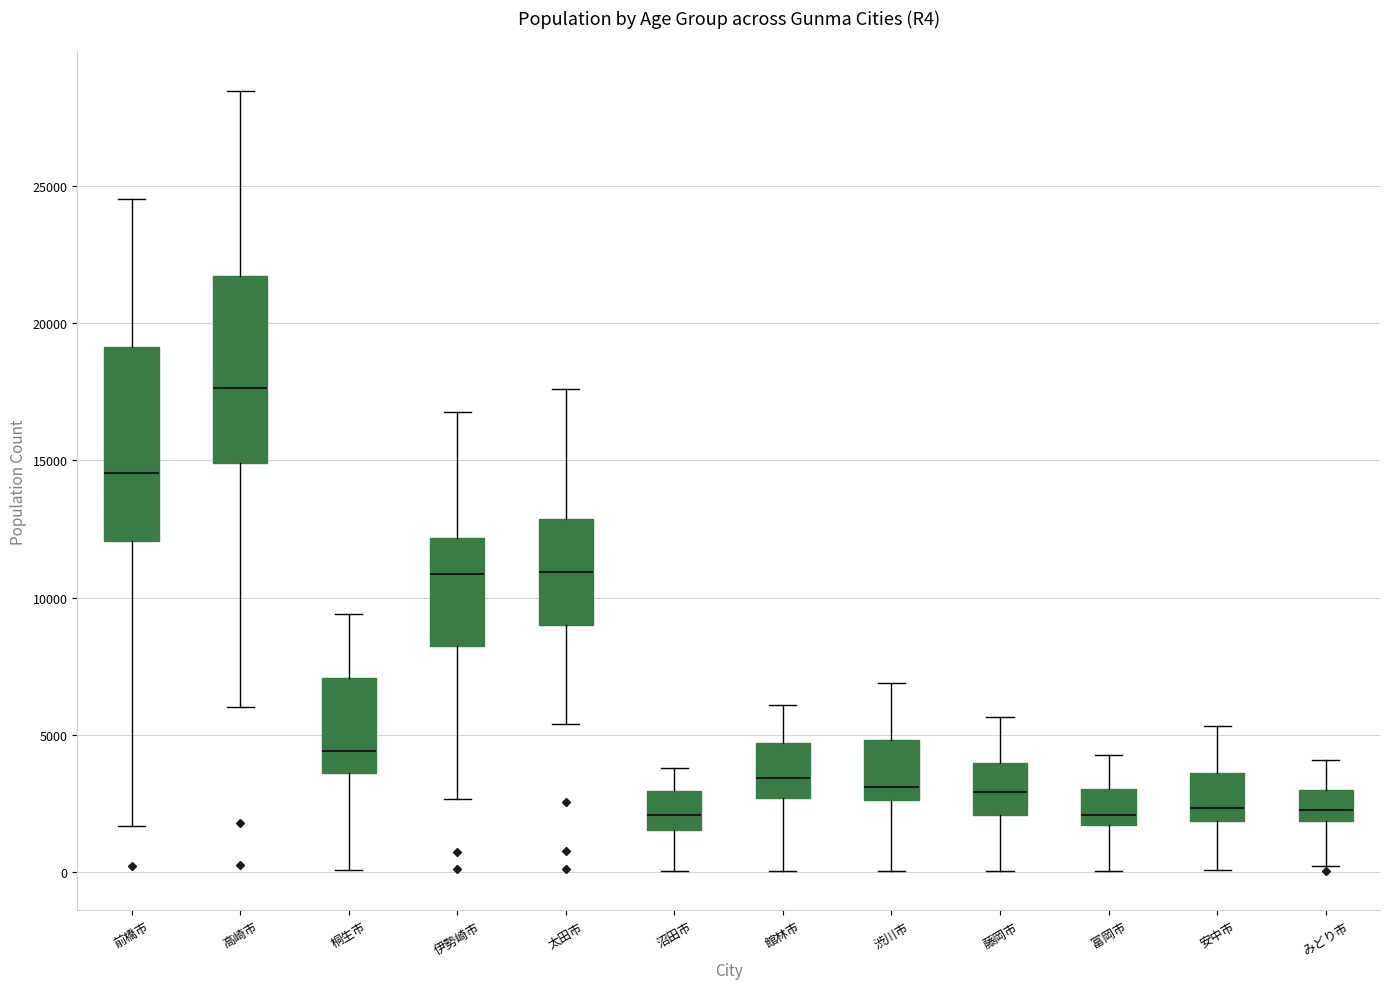

Which box's median line is the highest?

高崎市